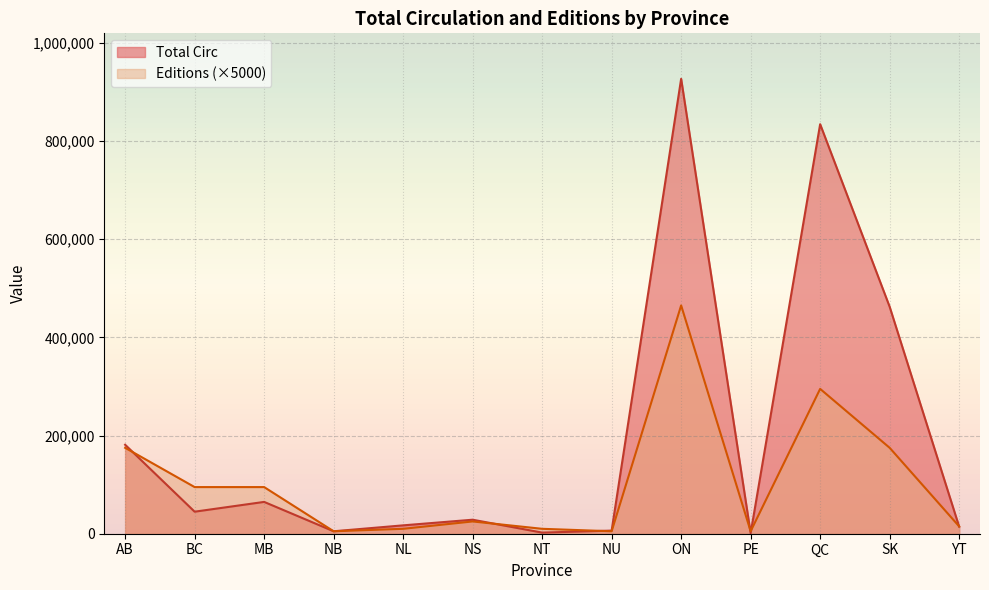

Which category has the highest value across all series?

ON